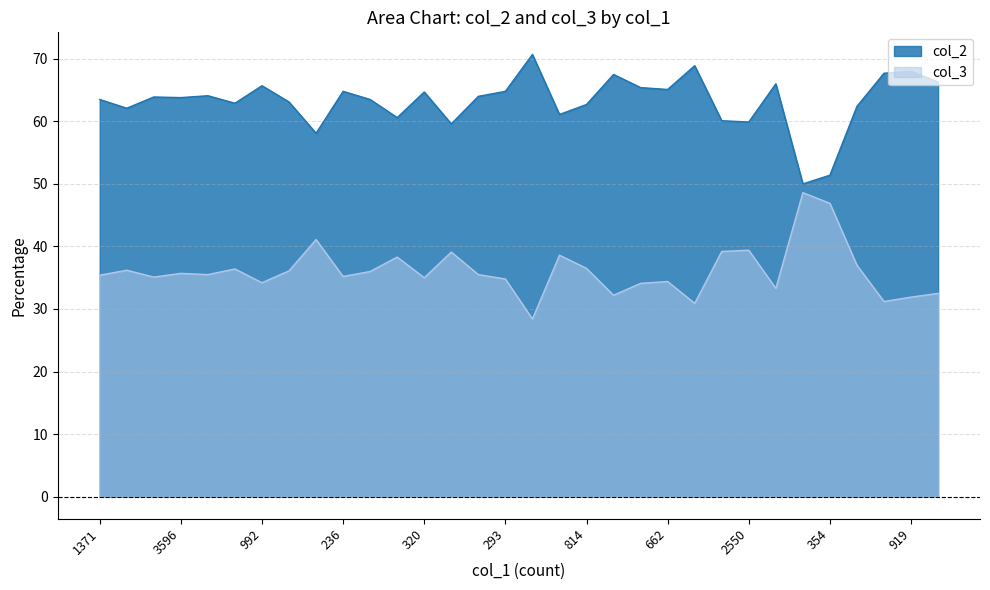

What are all the series names shown in the legend?

col_2, col_3